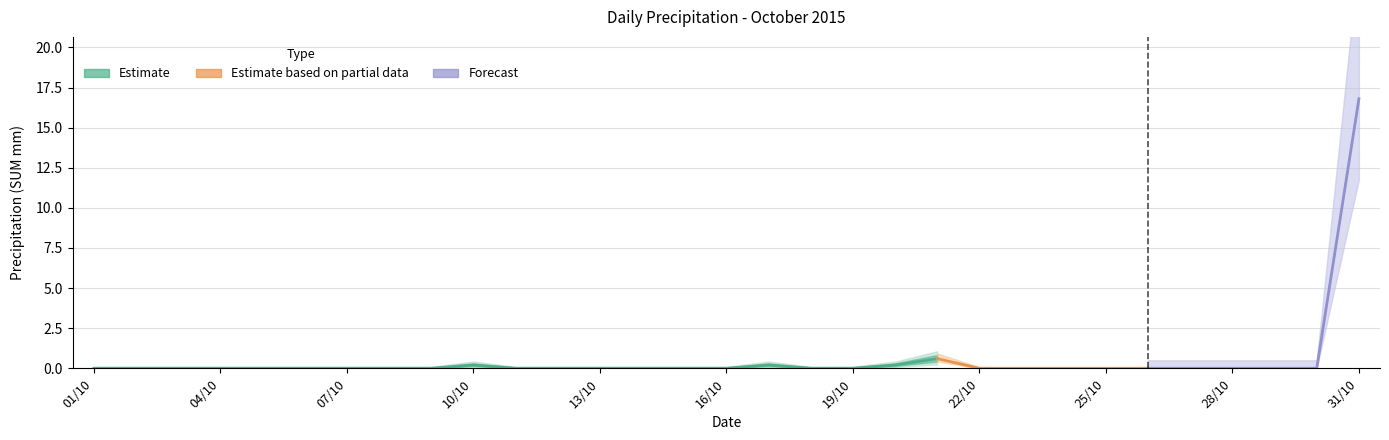

What is the difference between the second highest and second lowest values?

0.6